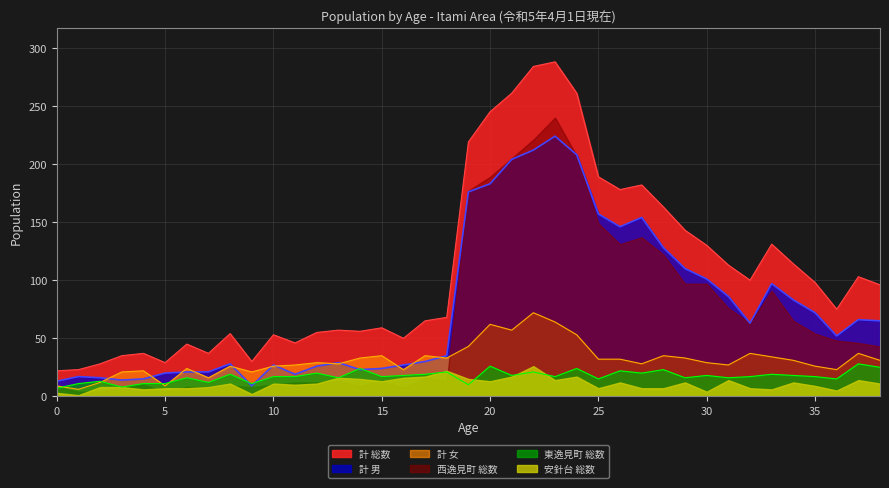

Which series has the largest range (max minus min)?

計 総数